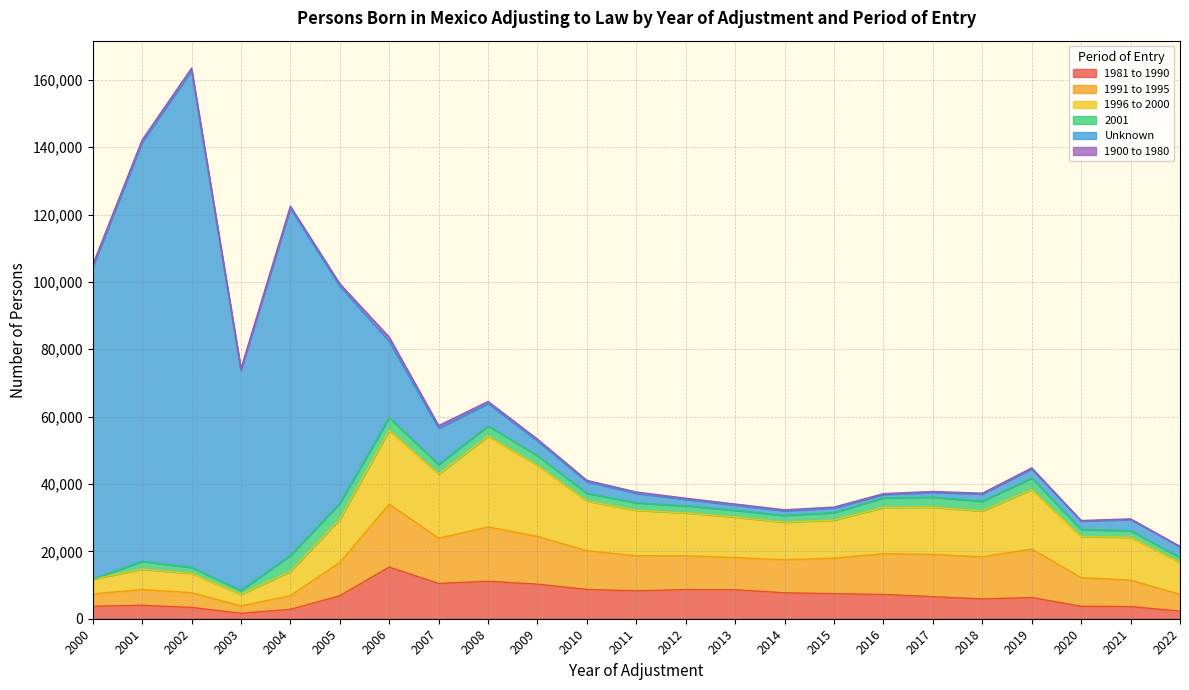

What is the maximum value for 1981 to 1990?

15344